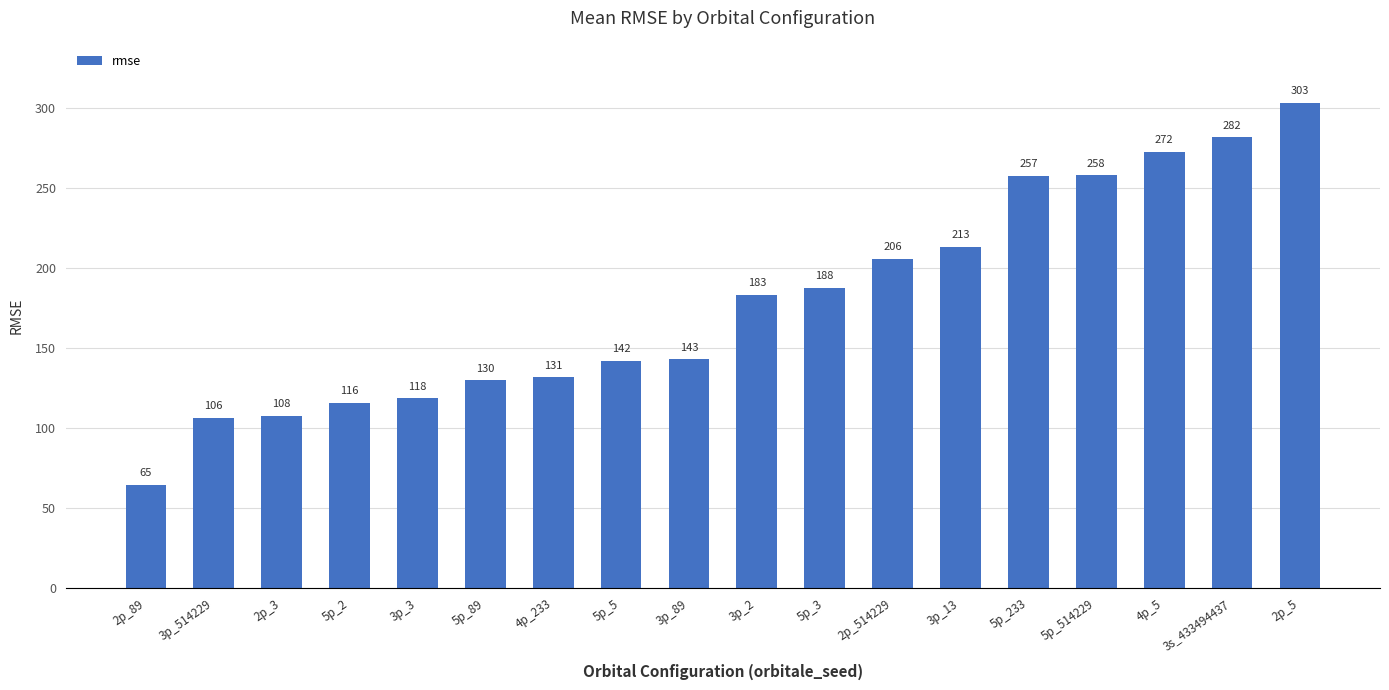

What is the label of the 7th bar from the right?

2p_514229